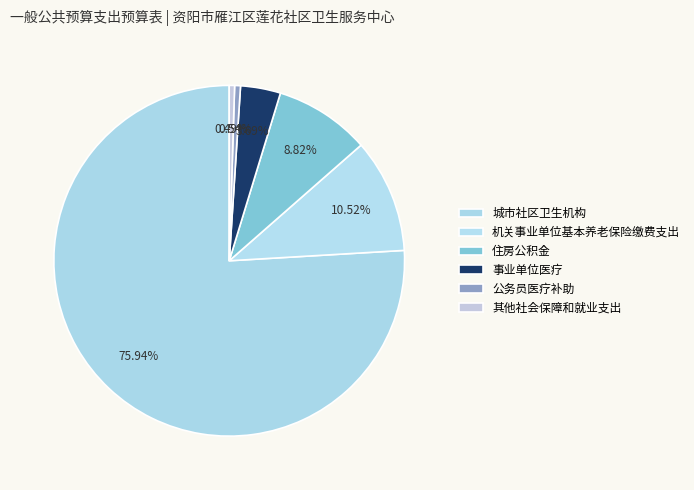

What percentage do 住房公积金 and 机关事业单位基本养老保险缴费支出 together represent?

19.3%